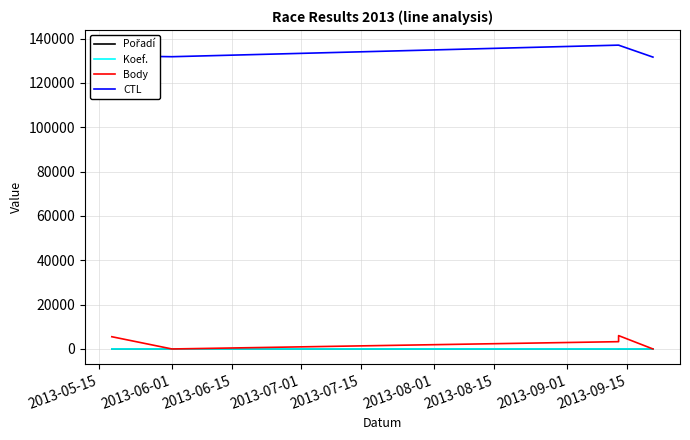

True or false: CTL and Body cross at least once.

False